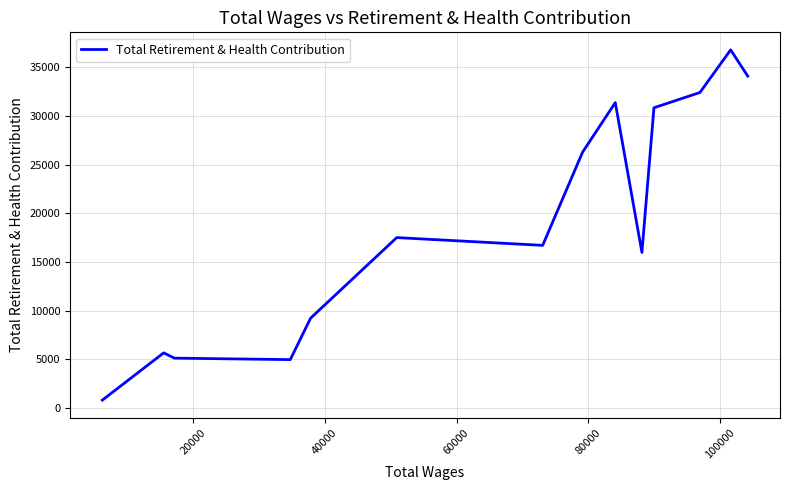

True or false: the data shows 6623 at 10.

False